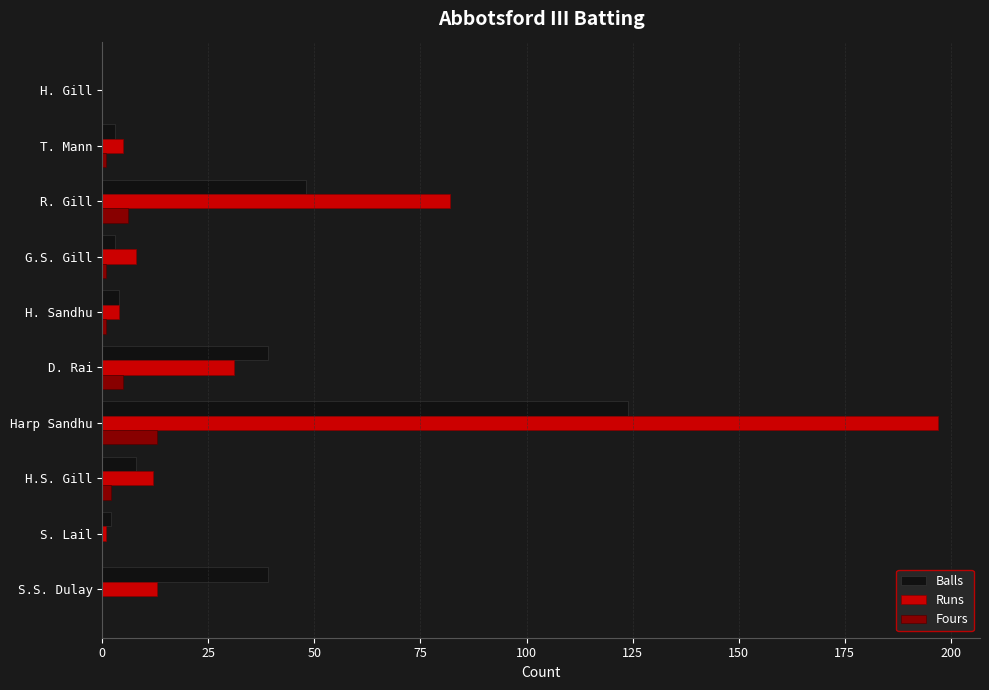

What is the sum of all Runs values?

353